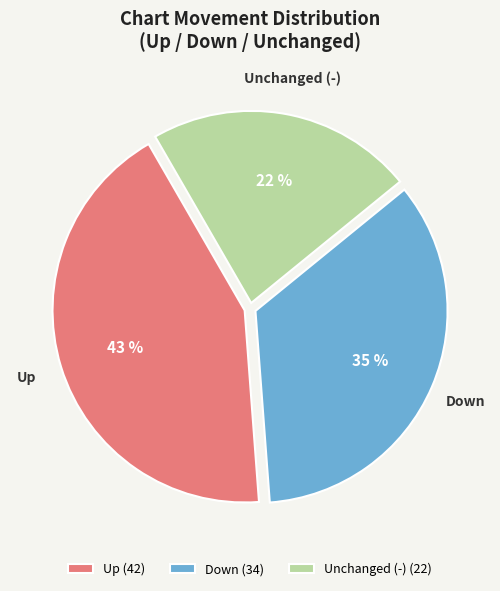

What percentage is the Unchanged (-) slice, to the nearest percent?

22%